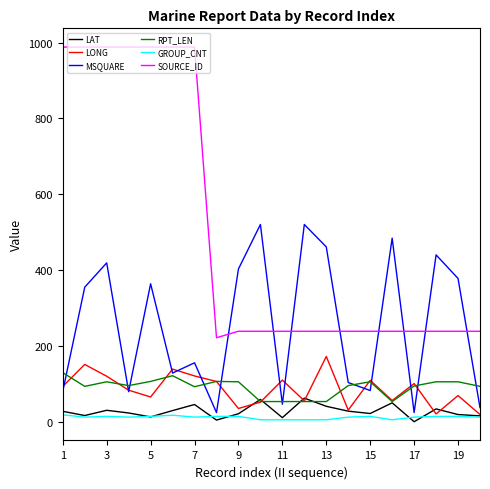

True or false: SOURCE_ID and RPT_LEN intersect in this chart.

False